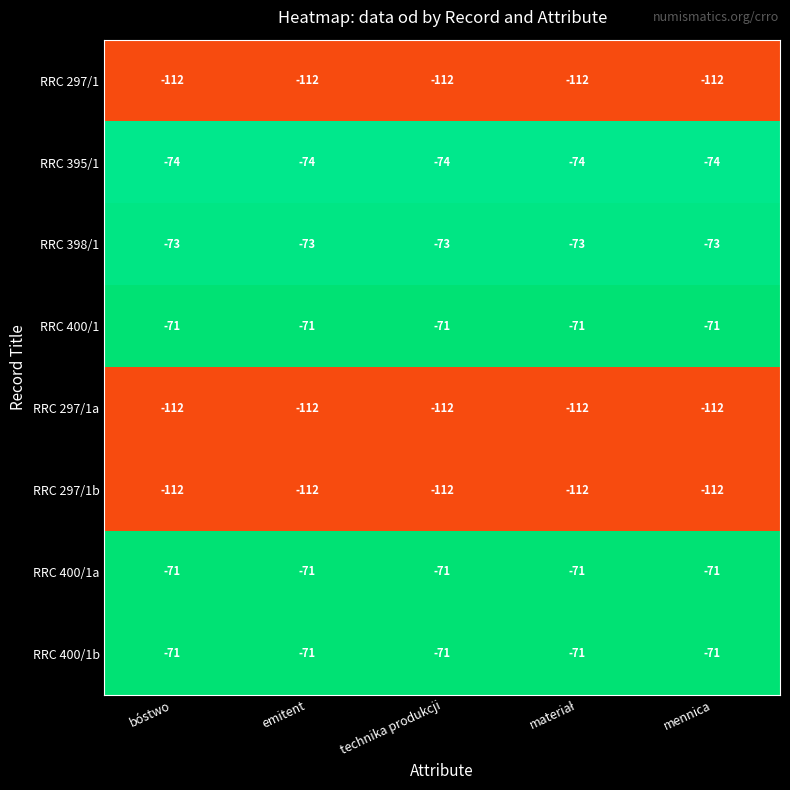

The RRC 297/1b series shows -51 at mennica. True or false?

False